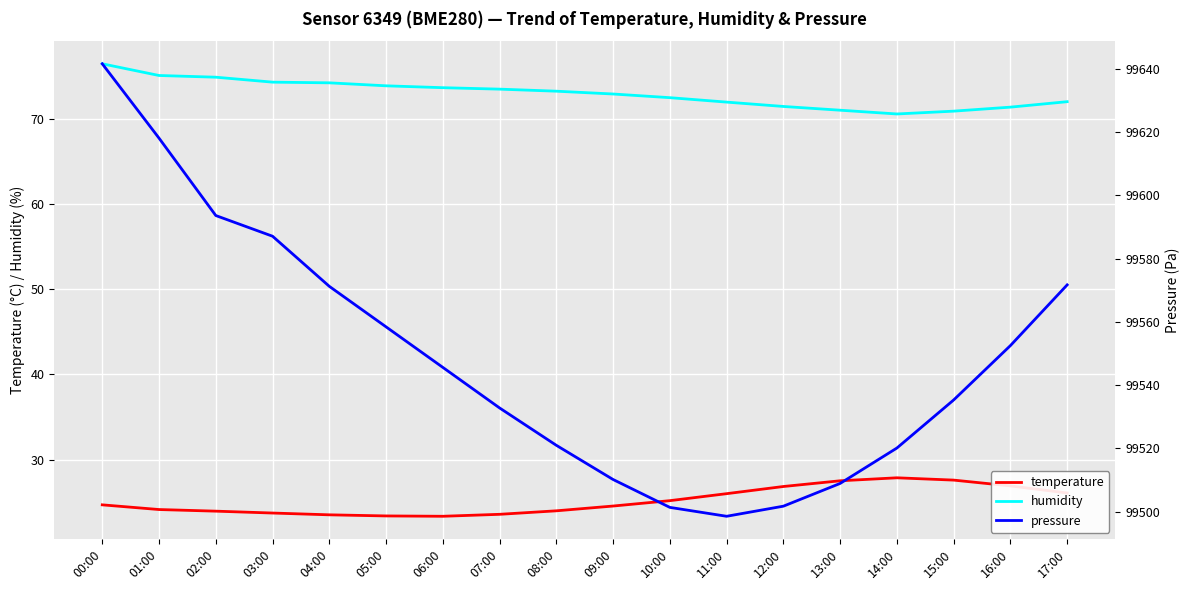

Reading right to left, extract all data points from this chart.

temperature: 26.1	26.9	27.6	27.9	27.5	26.9	26.0	25.2	24.6	24.0	23.6	23.4	23.4	23.6	23.8	24.0	24.2	24.7
humidity: 72.0	71.3	70.9	70.5	71.0	71.4	71.9	72.5	72.9	73.2	73.5	73.6	73.8	74.2	74.3	74.8	75.0	76.4
pressure: 99571.7	99552.5	99535.3	99520.1	99508.9	99501.8	99498.6	99501.4	99510.2	99521.0	99532.8	99545.6	99558.4	99571.2	99587.1	99593.6	99618.1	99641.6